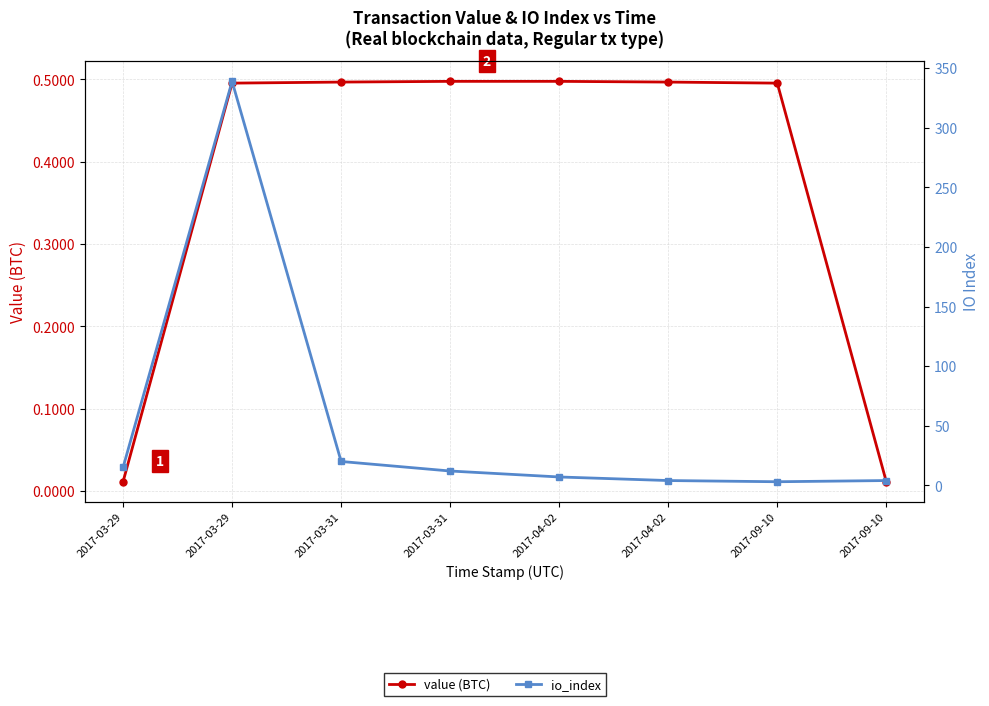

Rank the series by their maximum value, from lowest to highest.

value (BTC), io_index